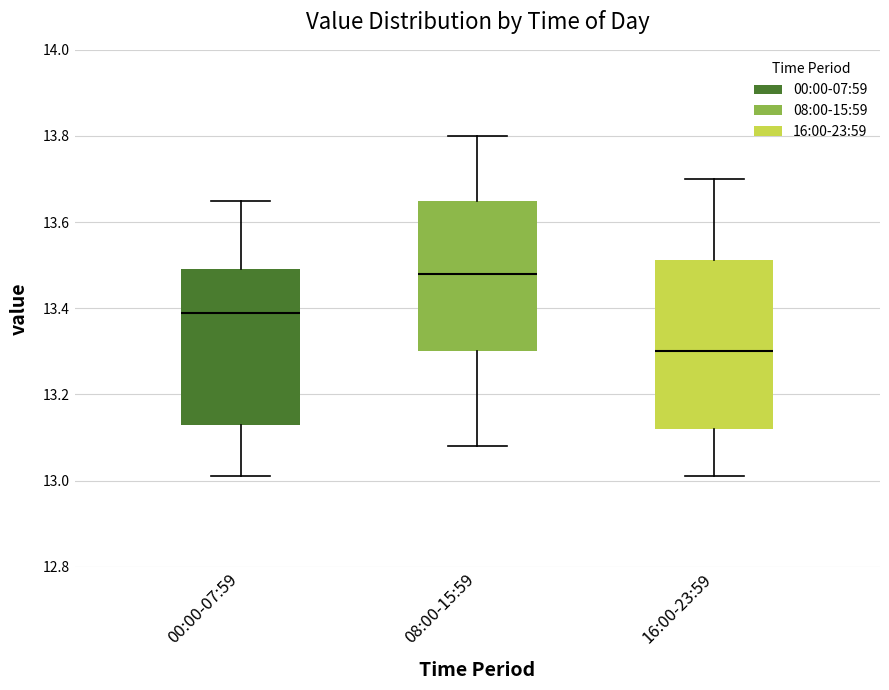

Reading left to right, read every box against the y-axis: the position of its median line, the range the box covers, and the ends of its whiskers. The values are not printed on the chart, so give them approximately, as read against the axis.

00:00-07:59: median 13.40, box 13.14 to 13.50, whiskers 13.02 to 13.66
08:00-15:59: median 13.48, box 13.30 to 13.66, whiskers 13.08 to 13.80
16:00-23:59: median 13.30, box 13.12 to 13.52, whiskers 13.02 to 13.70